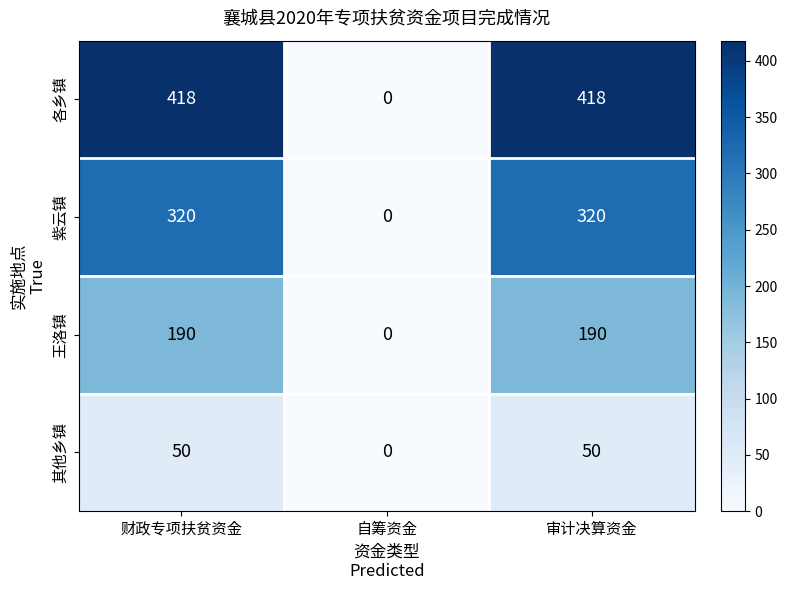

Count the 各乡镇 values in the range 0 to 418.

3